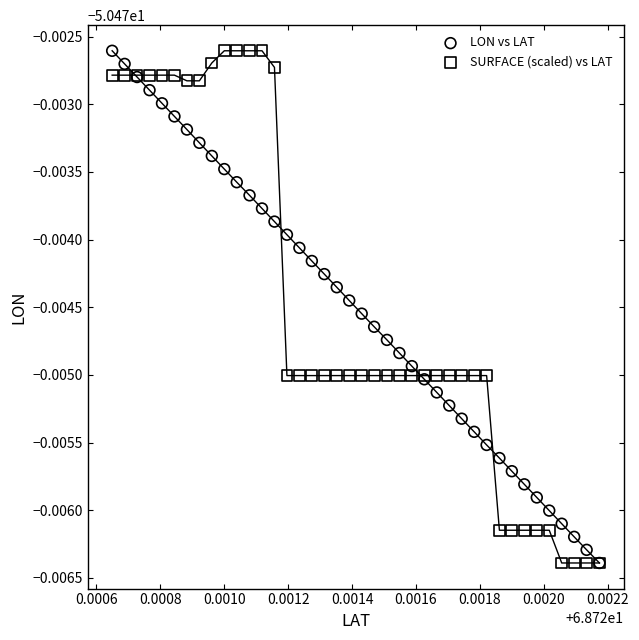

What are all the series names shown in the legend?

LON vs LAT, SURFACE (scaled) vs LAT